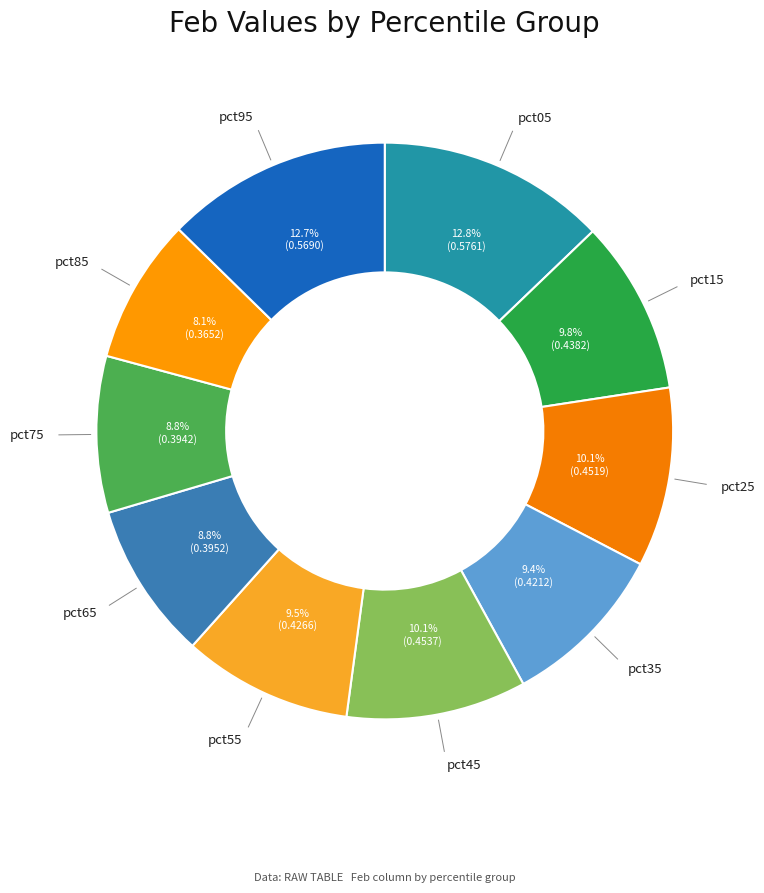

Count the number of slices in the pie.

10